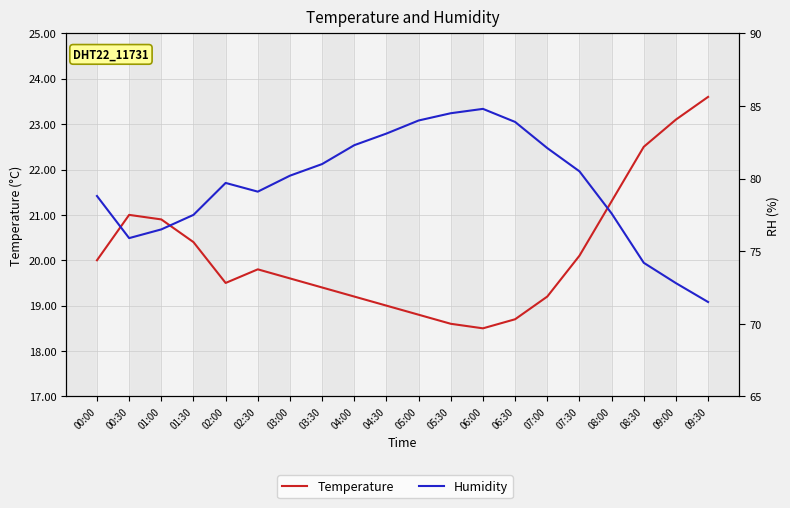

Count the number of data series in this chart.

2